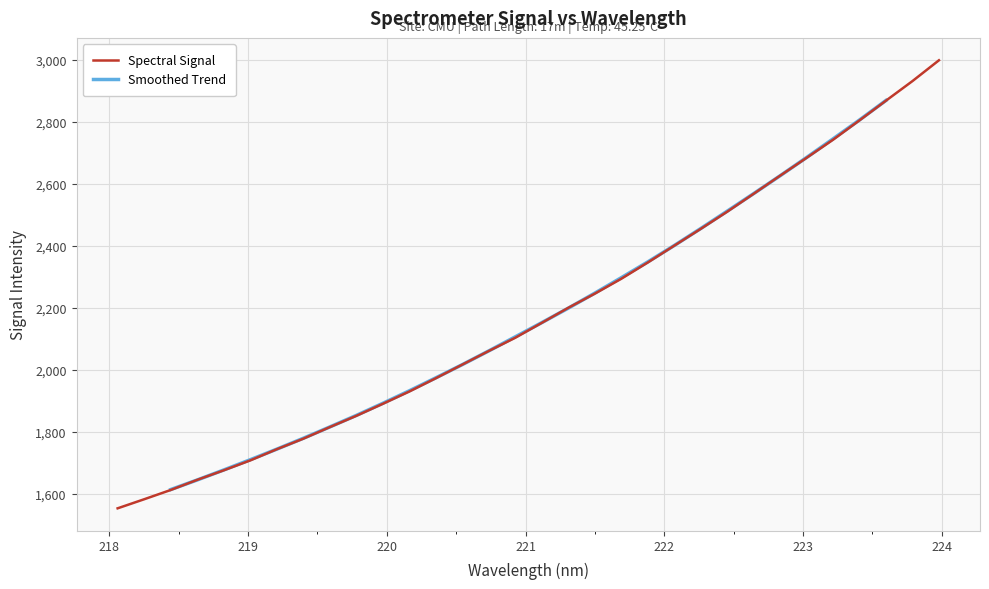

The value at 219.3979 is 3094.1. True or false?

False